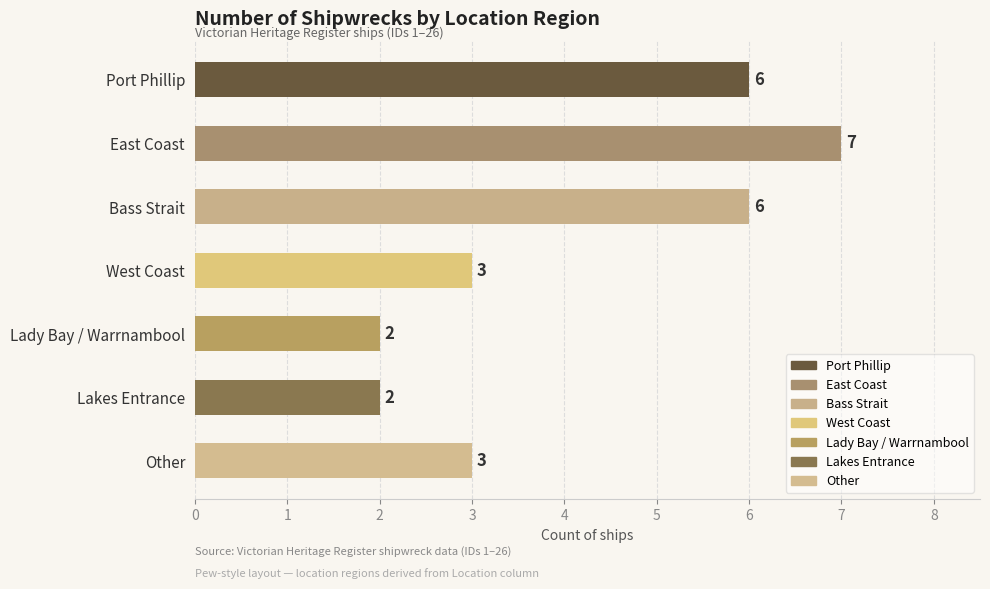

What is the change in value from East Coast to Other?

-4